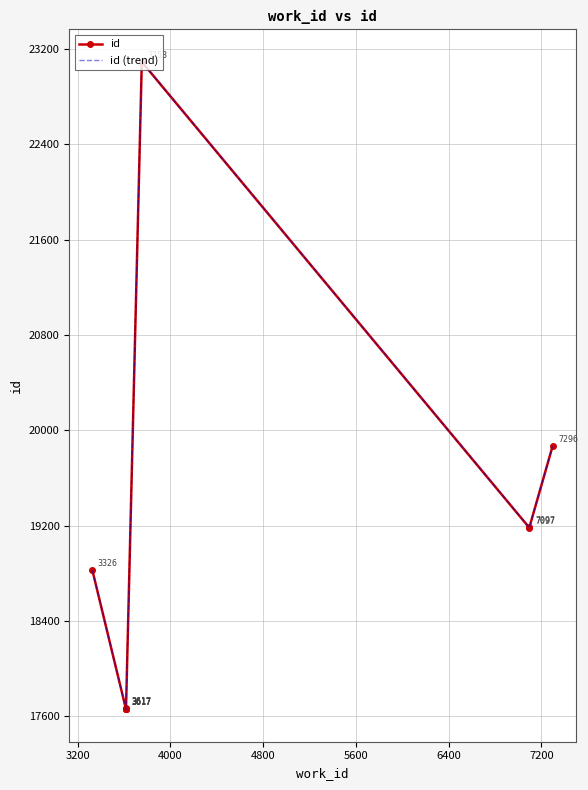

Between 4800 and 6400, which series saw the biggest shift?

id